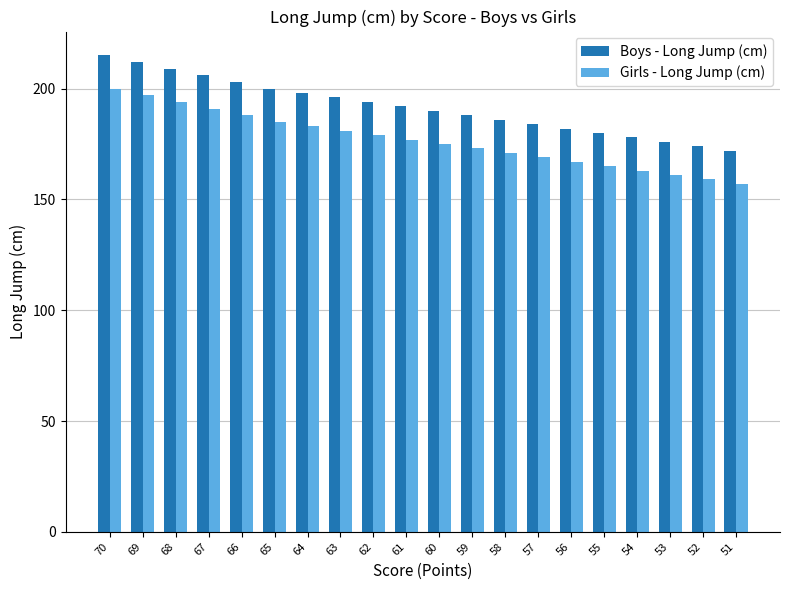

Is the value of Boys - Long Jump (cm) at 55 greater than the value of Girls - Long Jump (cm) at 54?

Yes